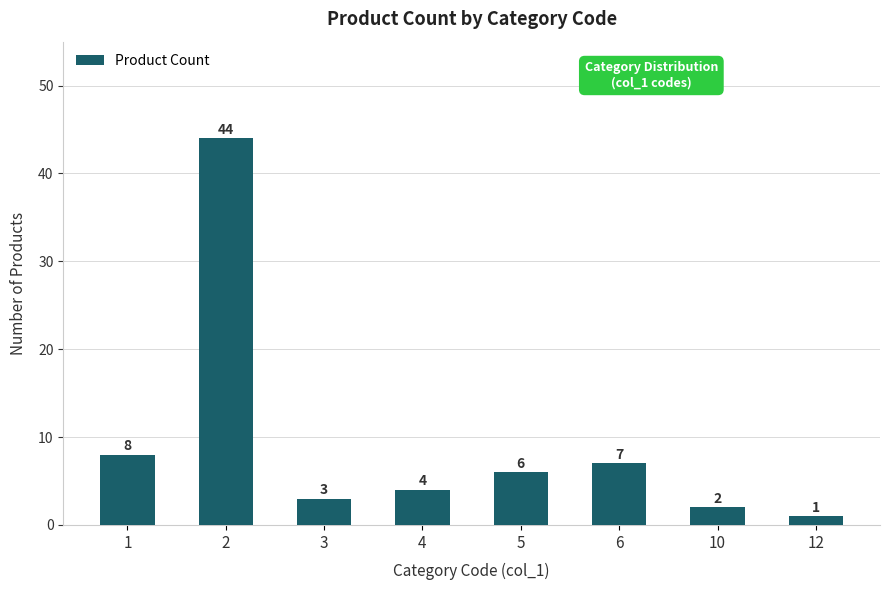

How many bars are there in total?

8